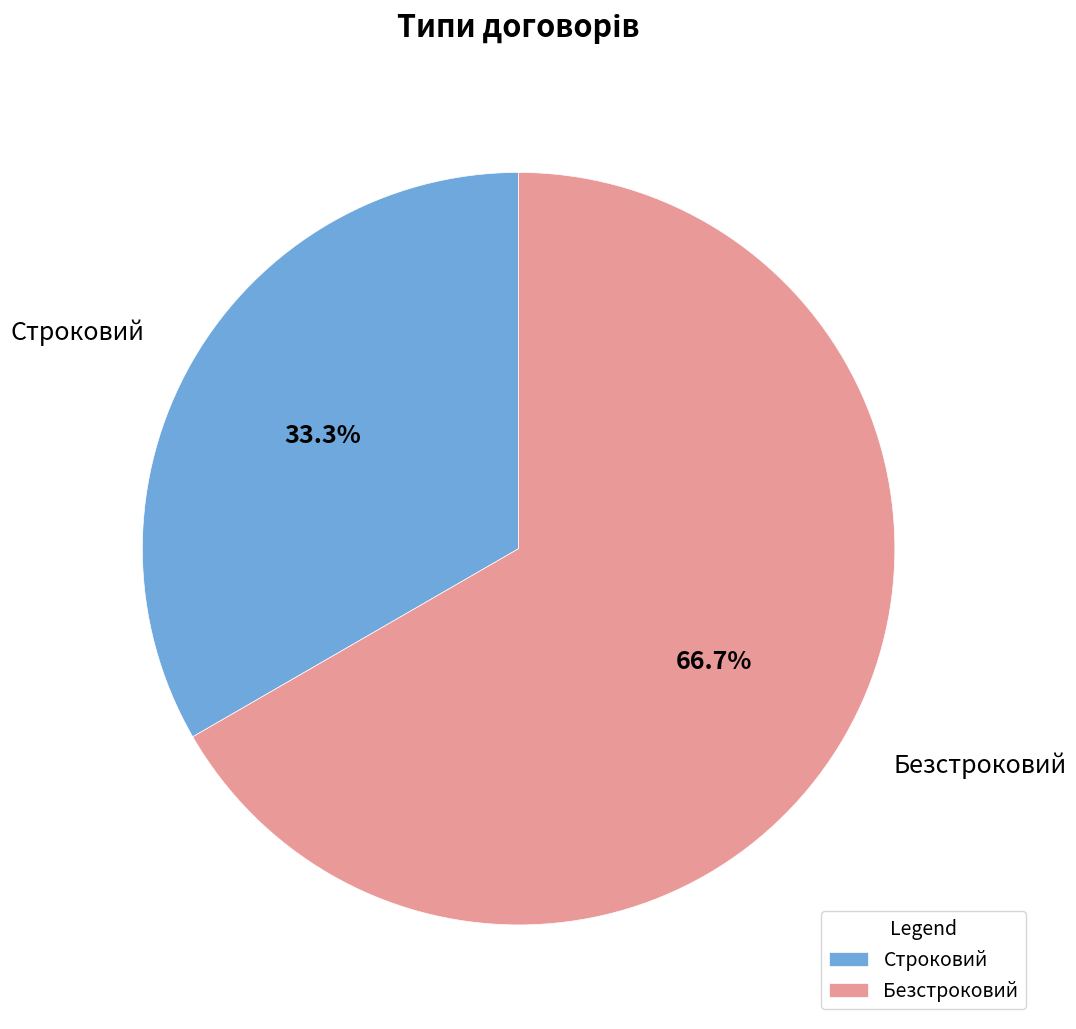

What percentage is NOT represented by Строковий?

66.7%